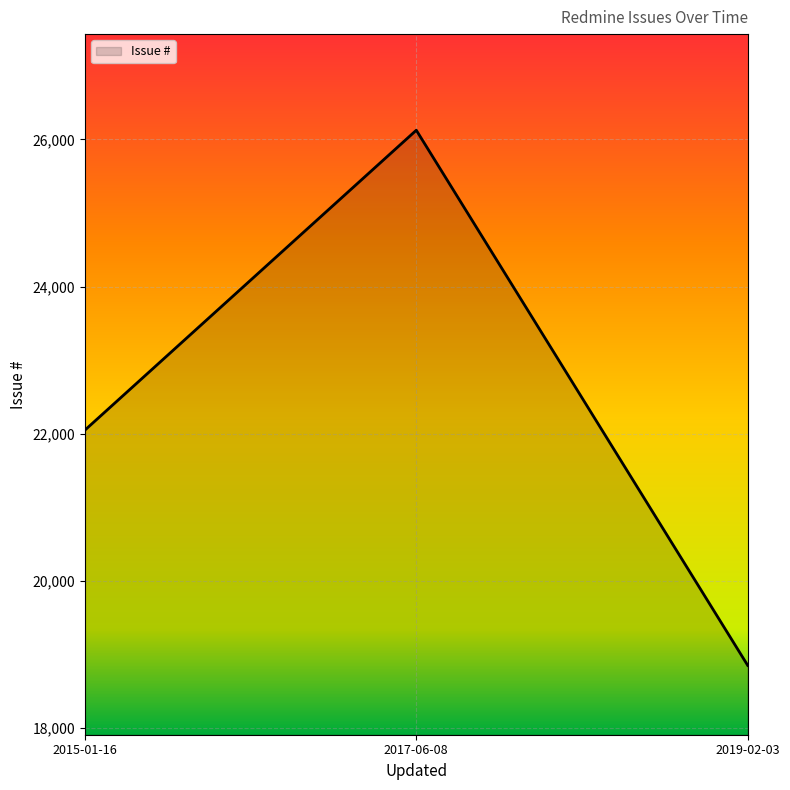

Which category has the lowest value across all series?

2019-02-03